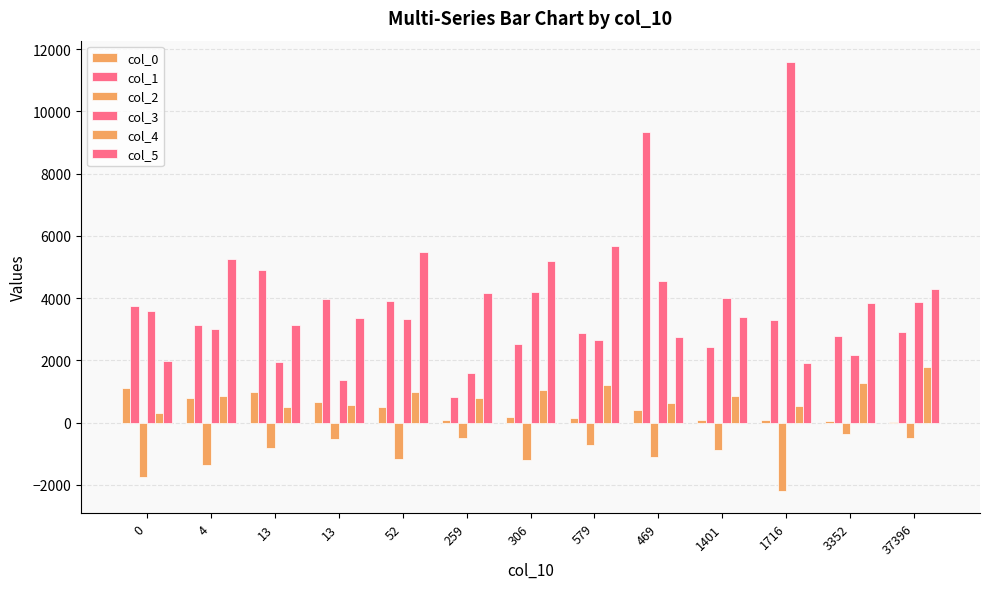

Which series has the widest spread of values?

col_3